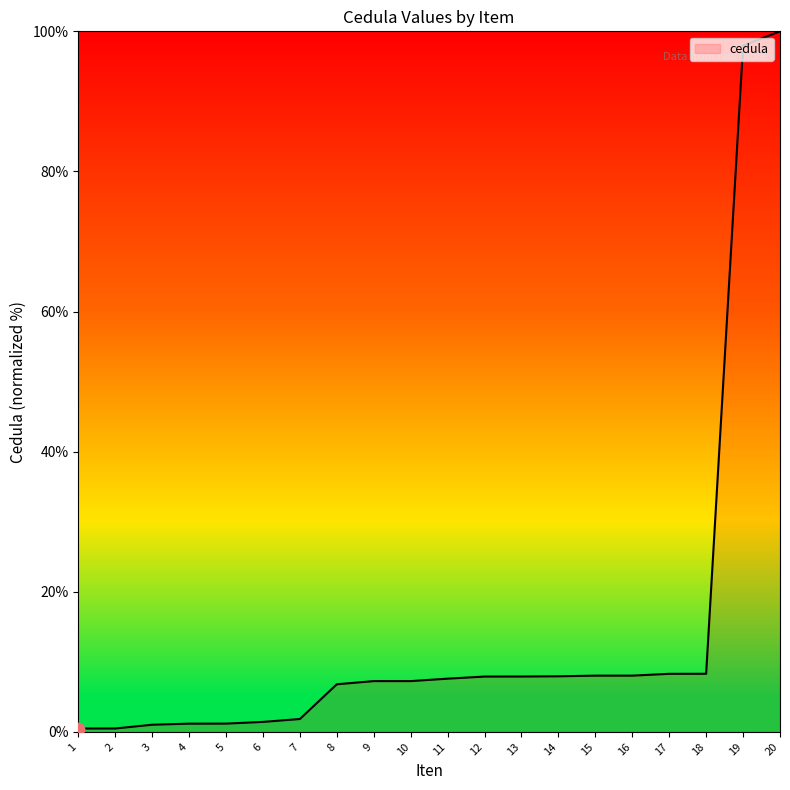

What is the ratio of the value at 14 to the value at 16?

1.0